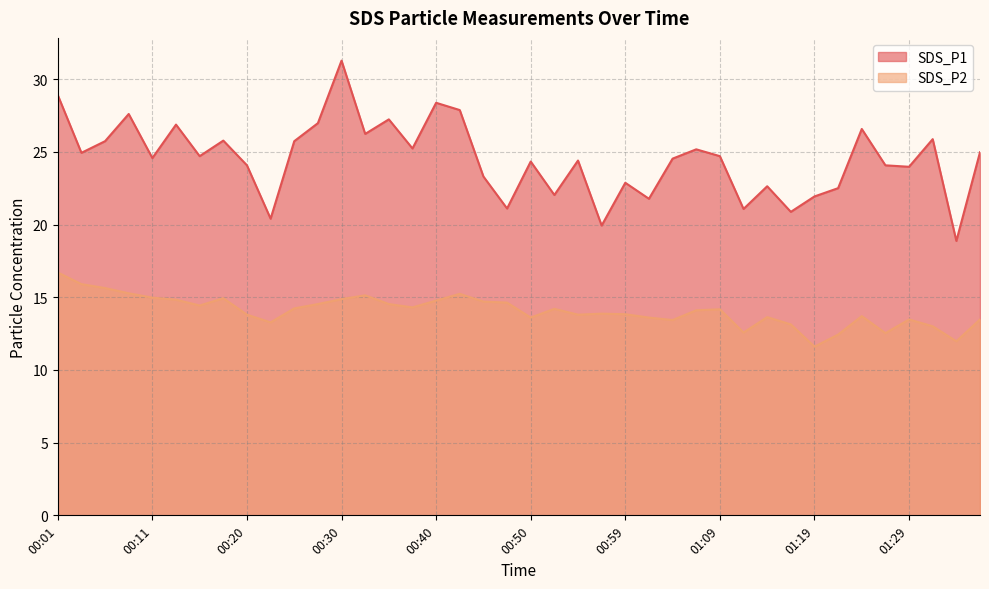

At which label does SDS_P1 reach its peak?

00:30